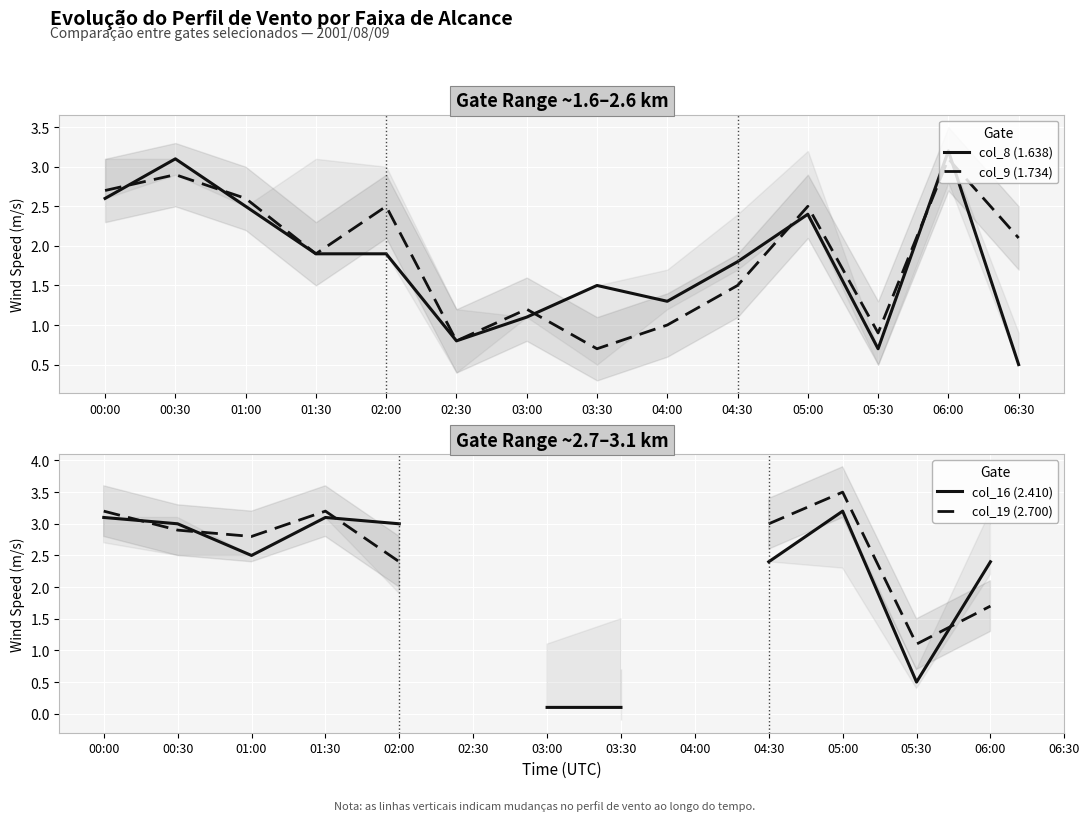

What position from the left is 04:00?

9